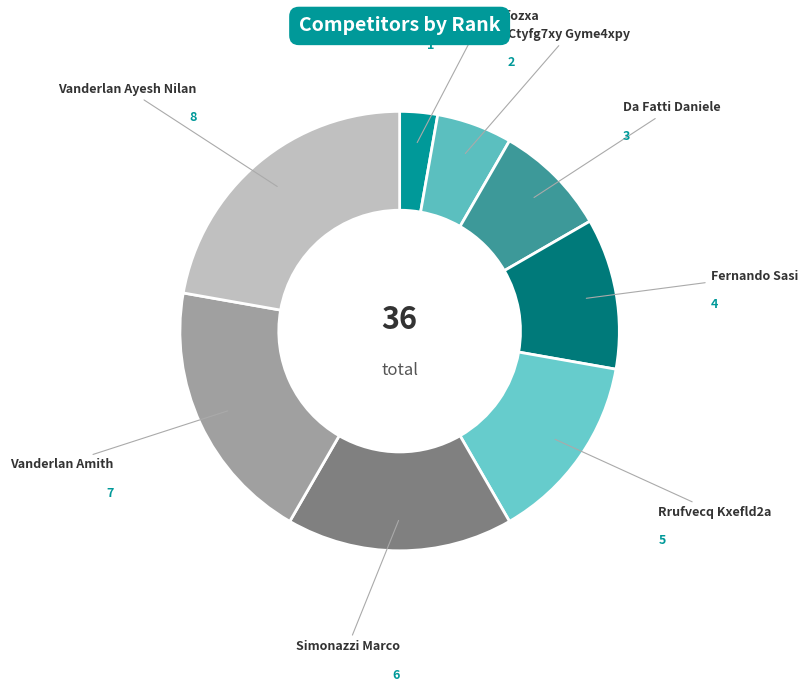

How many segments does this pie chart have?

8